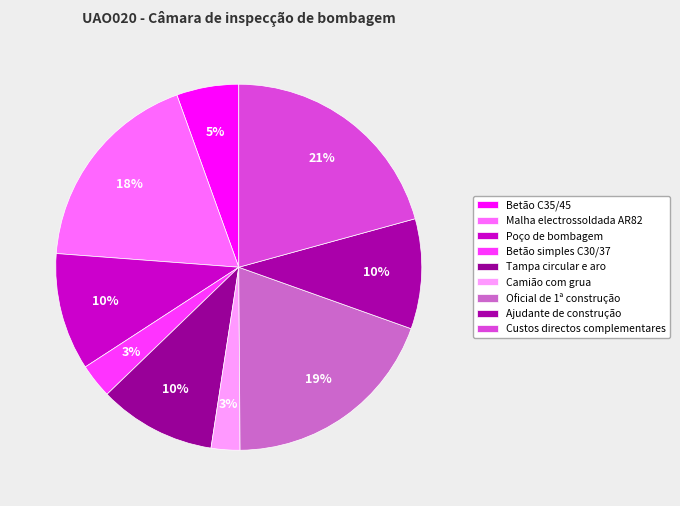

What is the ratio of the value at Betão simples C30/37 to the value at Malha electrossoldada AR82?

0.2